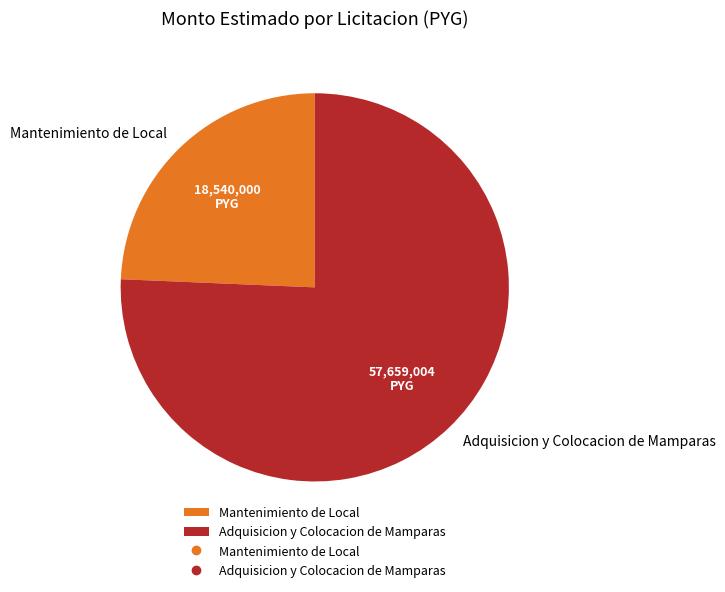

Does Adquisicion y Colocacion de Mamparas represent more than half of the total?

Yes